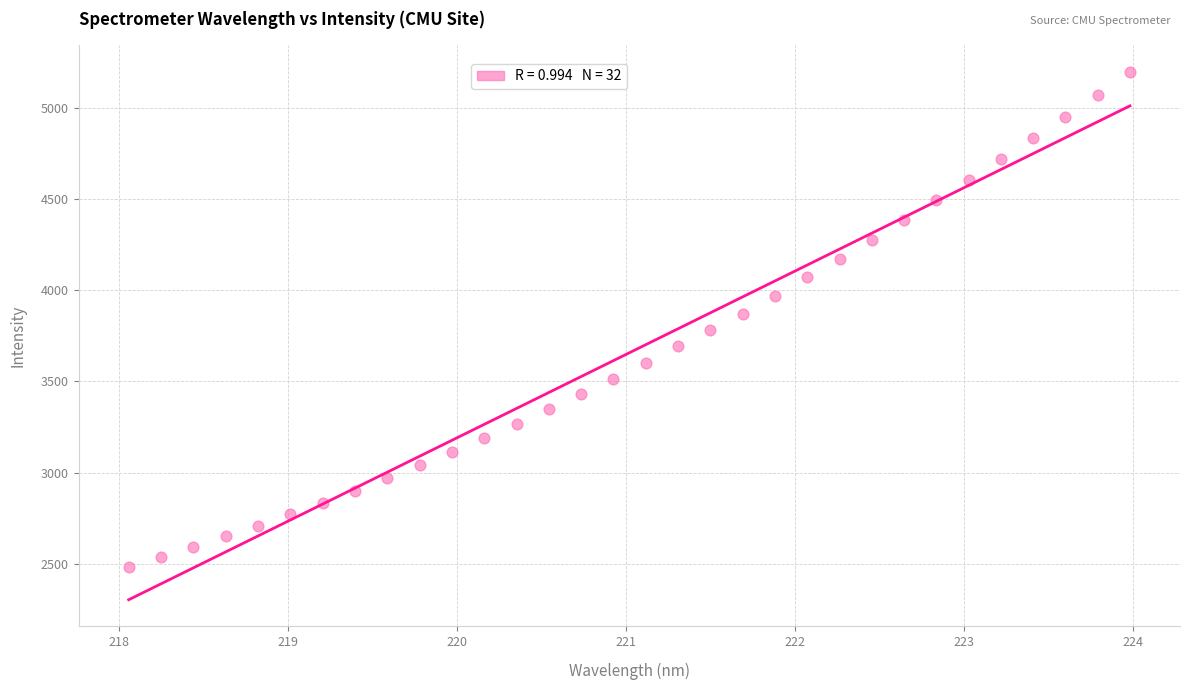

What is the range of X values (max minus min)?

5.9